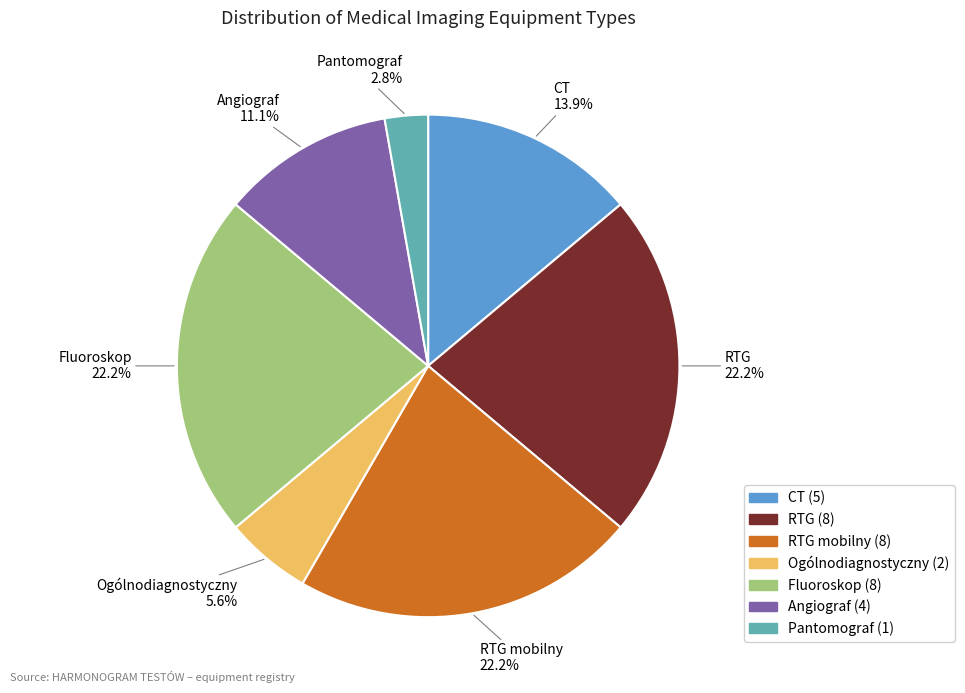

Is there any slice that represents more than half of the pie?

No